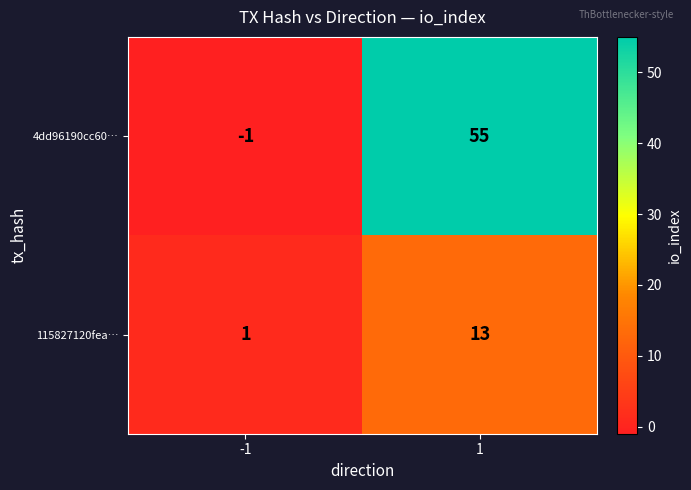

Is it true that 115827120fea… equals 13 at 1?

True